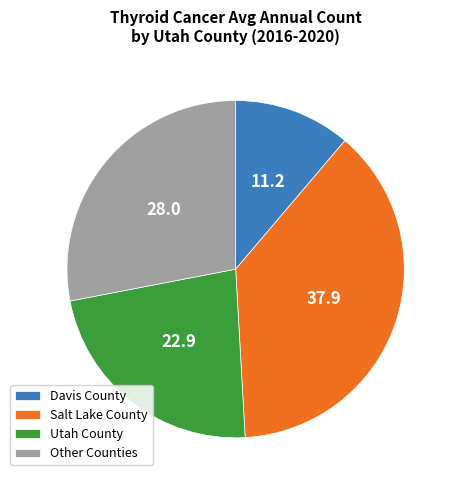

Is the sum of Davis County and Utah County greater than half?

No